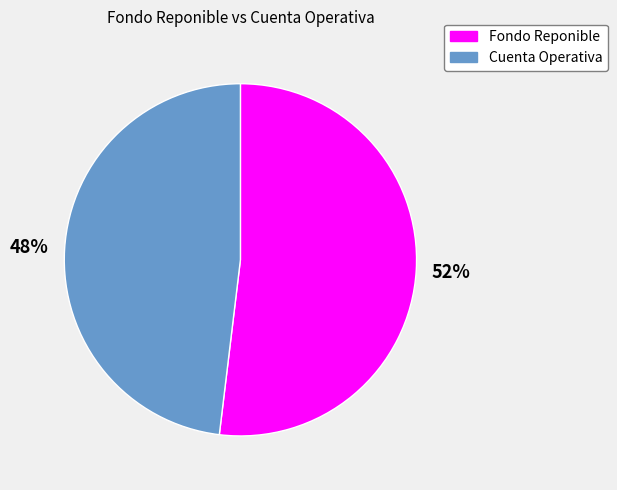

Is it true that Fondo Reponible is 47% of the pie?

False